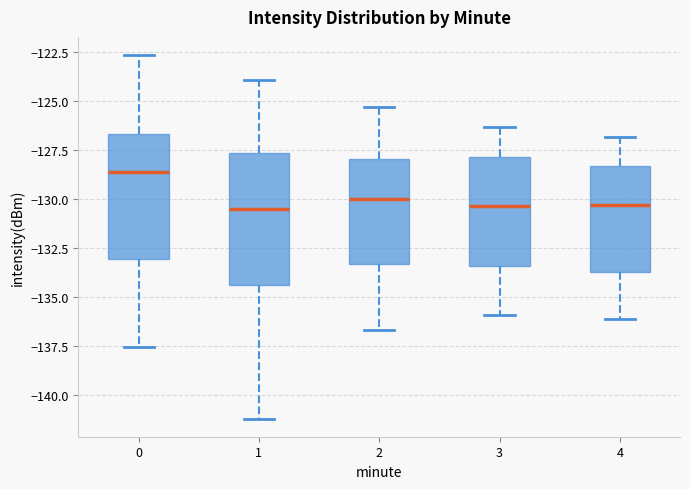

Reading left to right, read every box against the y-axis: the position of its median line, the range the box covers, and the ends of its whiskers. The values are not printed on the chart, so give them approximately, as read against the axis.

0: median -128.5, box -133.0 to -126.5, whiskers -137.5 to -122.5
1: median -130.5, box -134.5 to -127.5, whiskers -141.0 to -124.0
2: median -130.0, box -133.5 to -128.0, whiskers -136.5 to -125.5
3: median -130.5, box -133.5 to -128.0, whiskers -136.0 to -126.5
4: median -130.5, box -133.5 to -128.5, whiskers -136.0 to -127.0